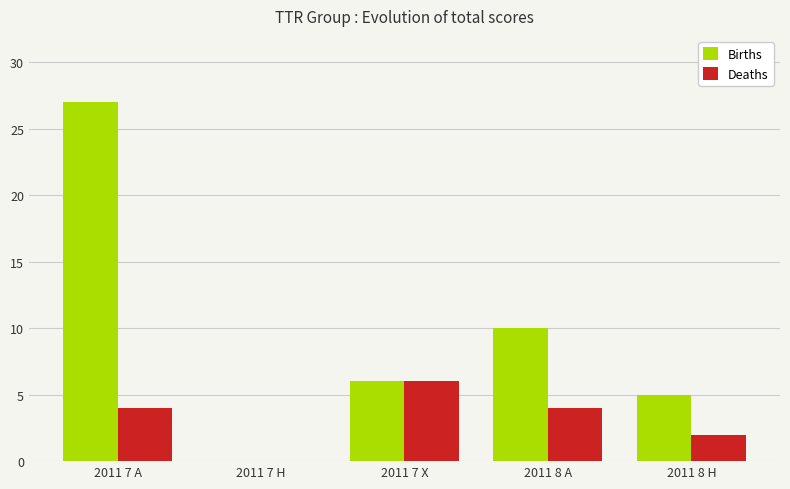

What is the sum of the Deaths values at 2011 7 X and 2011 7 H?

6